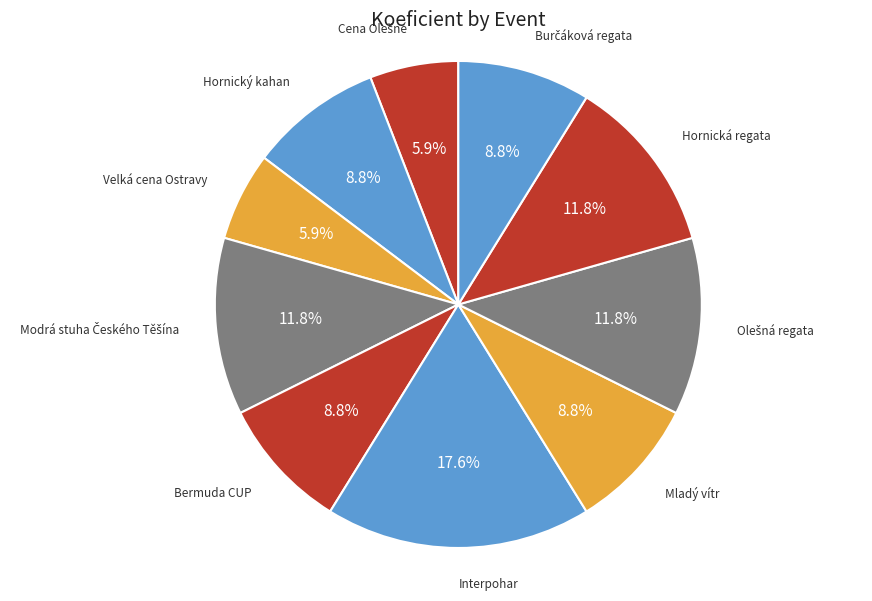

True or false: Bermuda CUP accounts for 9% of the total.

True